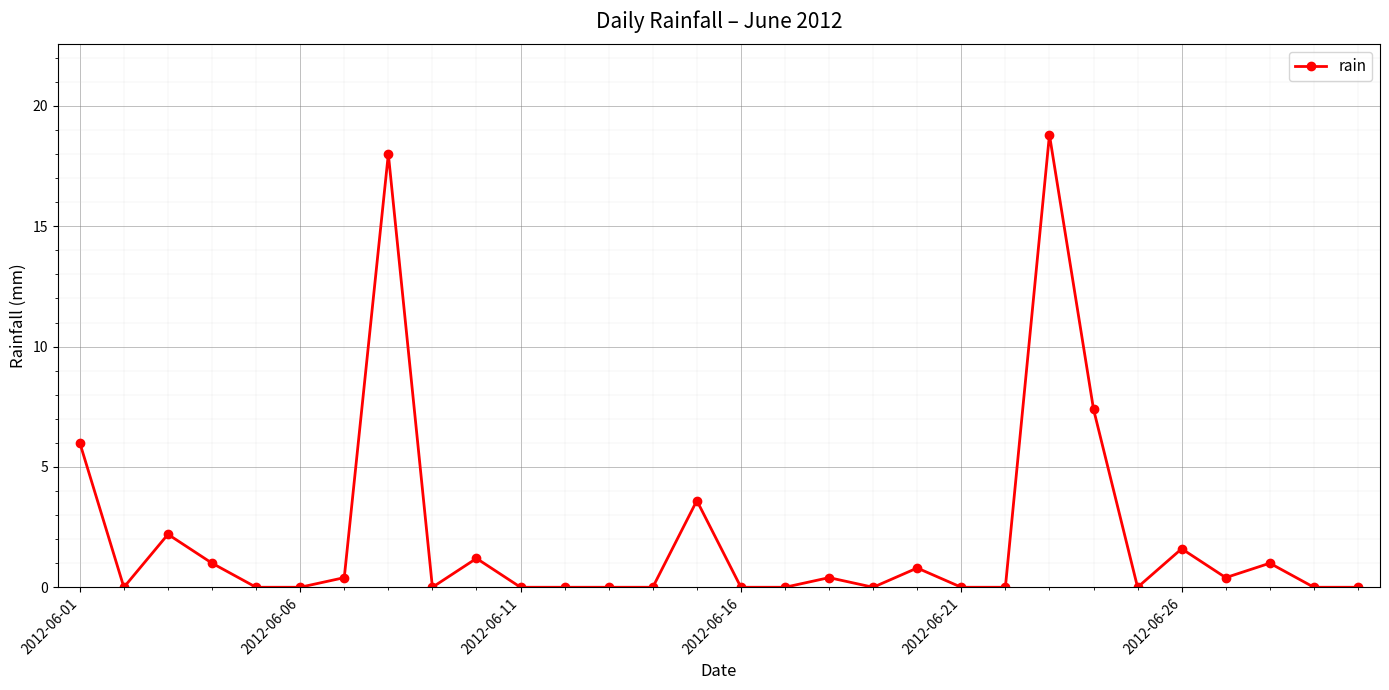

True or false: the data has more than 2 interior local peaks.

True